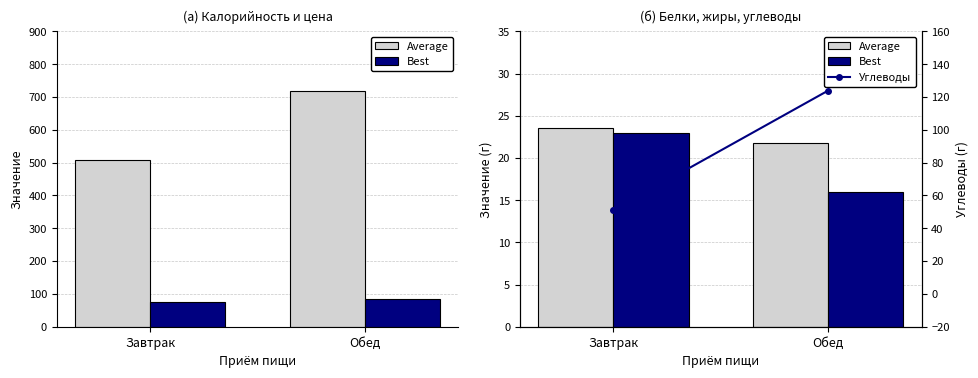

What are all the series names shown in the legend?

Average, Best, Углеводы